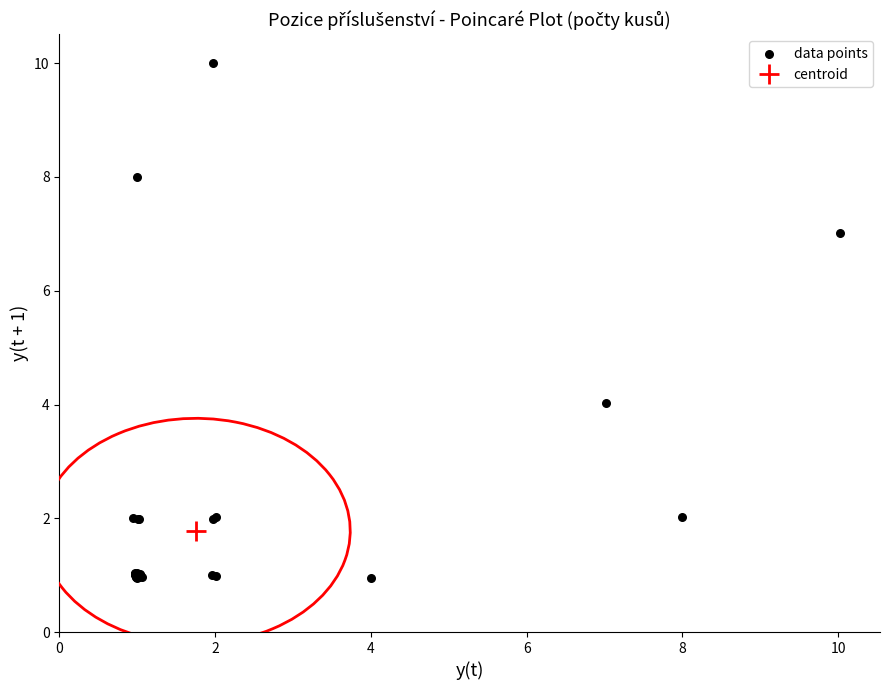

What Y value in the scatter plot is closest to 5?

4.0